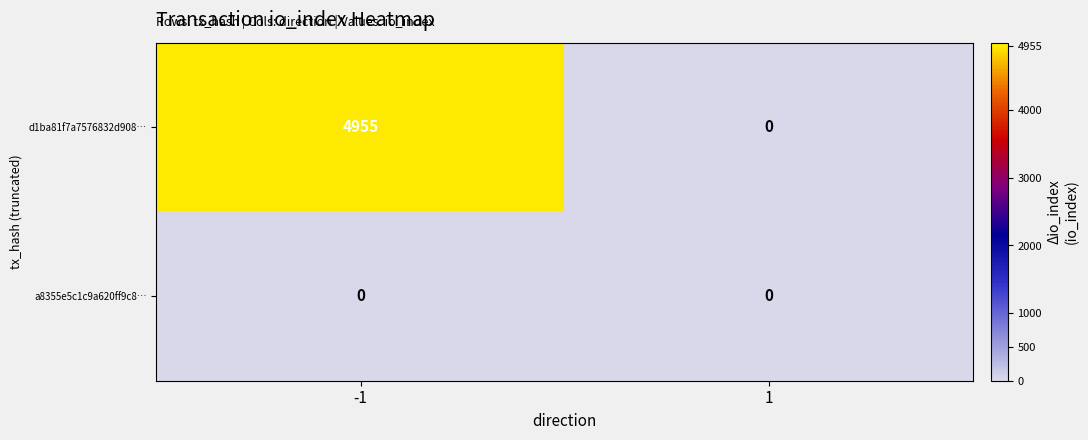

Reading left to right, list all the values displayed in this chart.

d1ba81f7a7576832d908…: 4955	0
a8355e5c1c9a620ff9c8…: 0	0